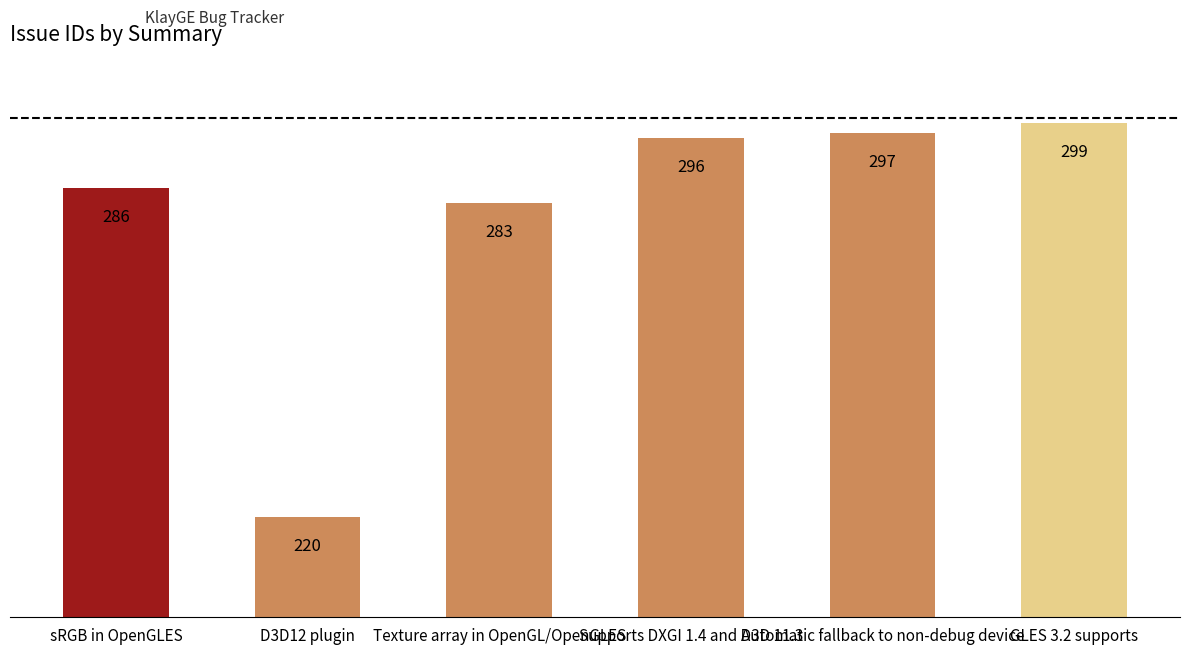

Rank the categories by value from highest to lowest.

GLES 3.2 supports, Automatic fallback to non-debug device, Supports DXGI 1.4 and D3D 11.3, sRGB in OpenGLES, Texture array in OpenGL/OpenGLES, D3D12 plugin